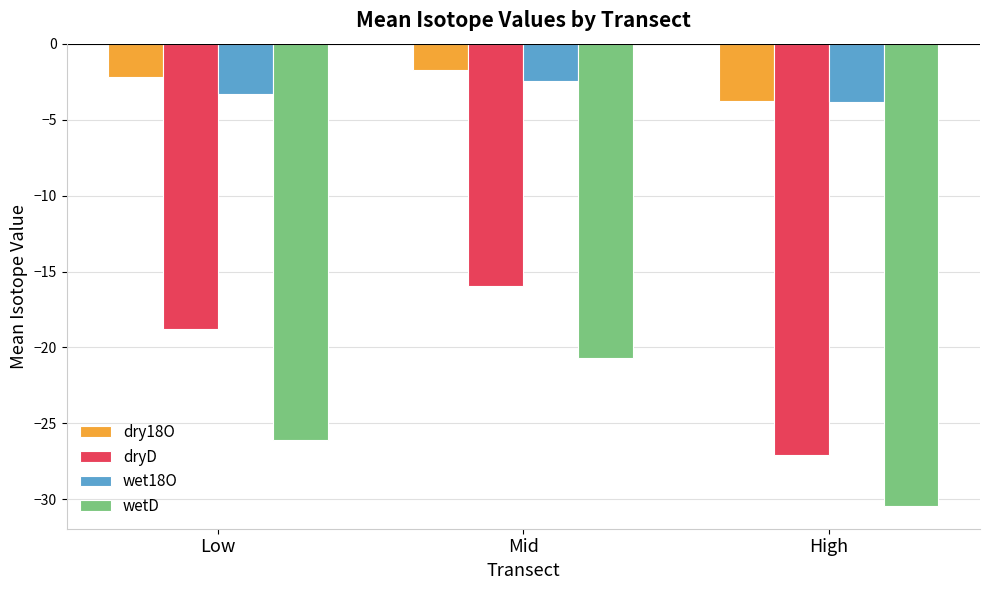

Rank the series at Mid from lowest to highest value.

wetD, dryD, wet18O, dry18O